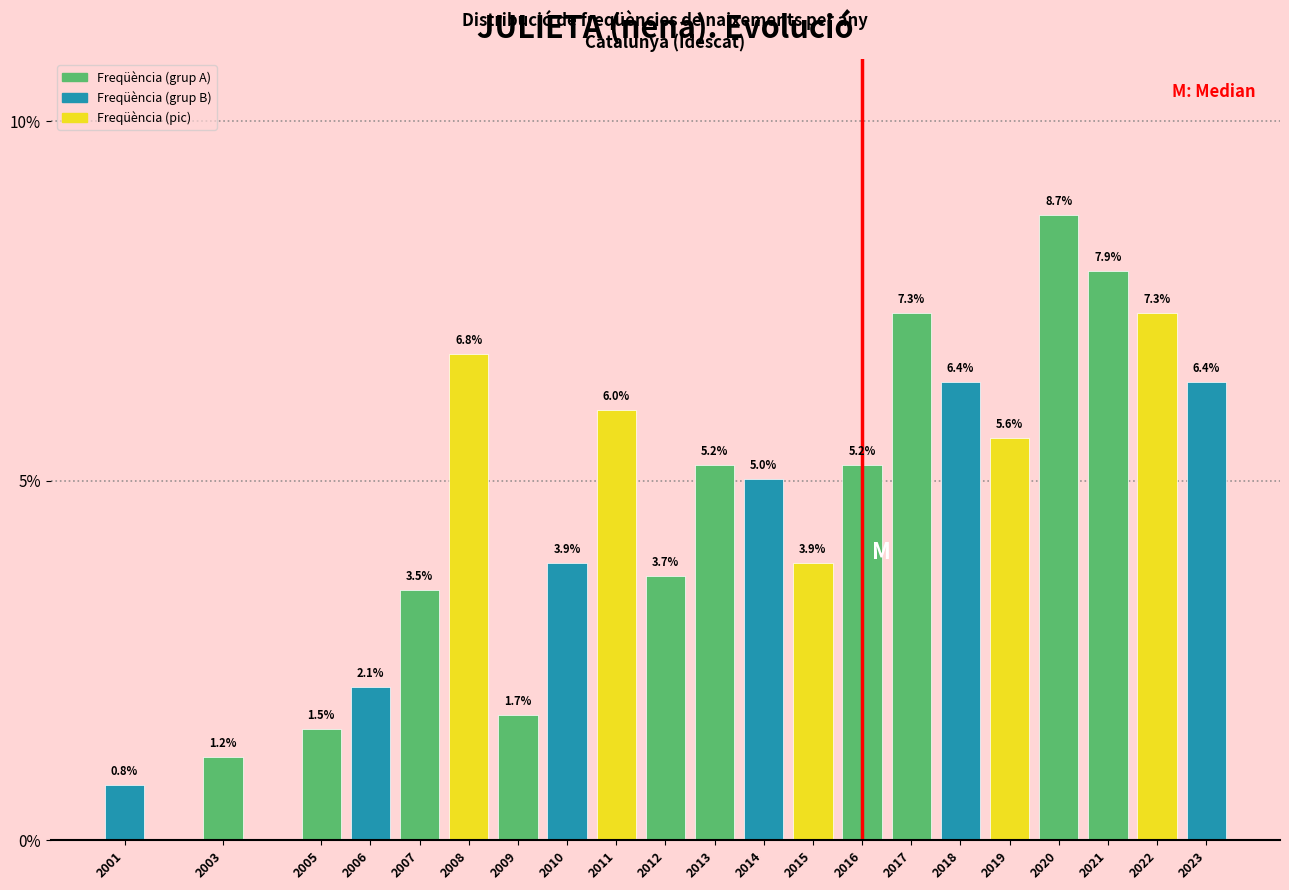

Reading left to right, transcribe all the data shown in this chart.

2001=0.8	2003=1.2	2005=1.5	2006=2.1	2007=3.5	2008=6.8	2009=1.7	2010=3.9	2011=6.0	2012=3.7	2013=5.2	2014=5.0	2015=3.9	2016=5.2	2017=7.3	2018=6.4	2019=5.6	2020=8.7	2021=7.9	2022=7.3	2023=6.4